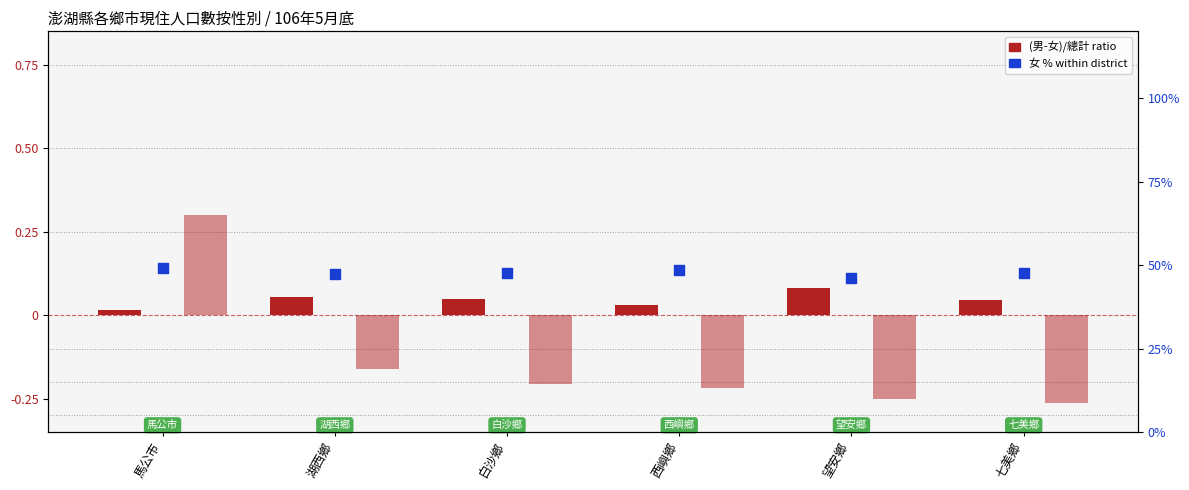

Which series has the largest total across all categories?

female % within district